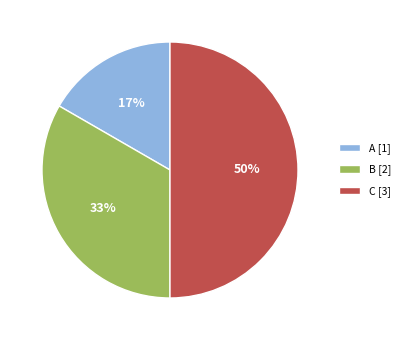

How many segments does this pie chart have?

3